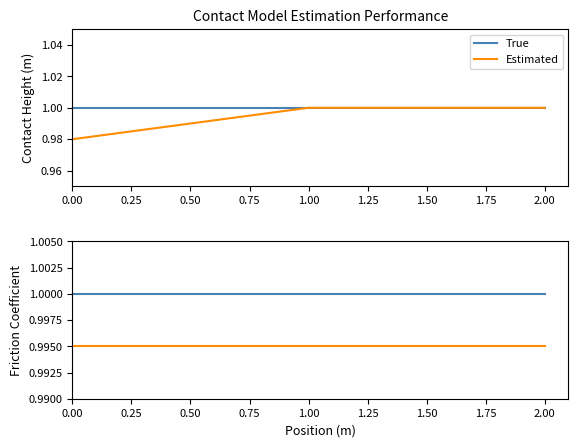

Does the chart display data point markers on the line(s)?

No